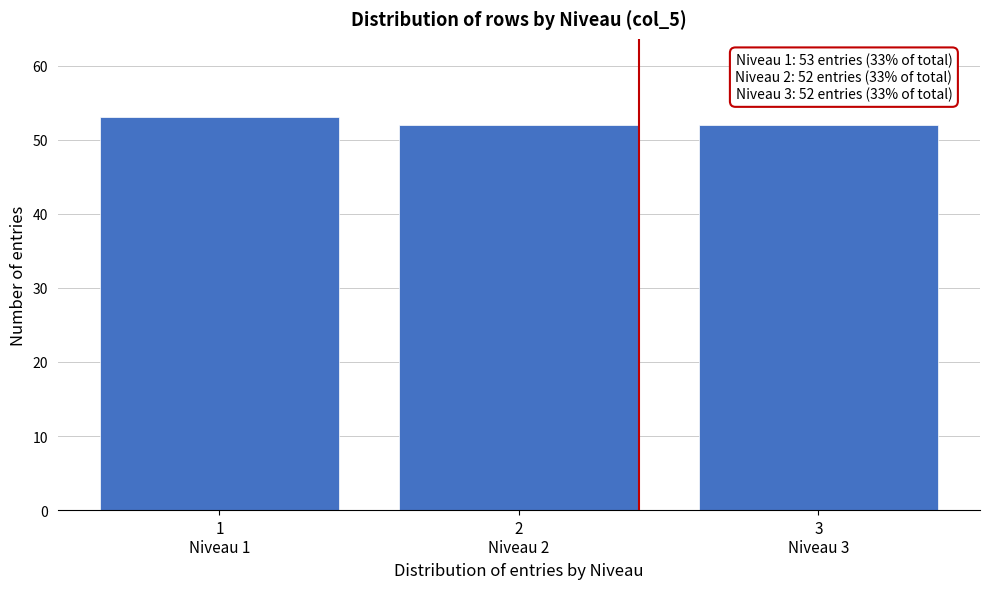

Reading left to right, list all the values displayed in this chart.

53	52	52